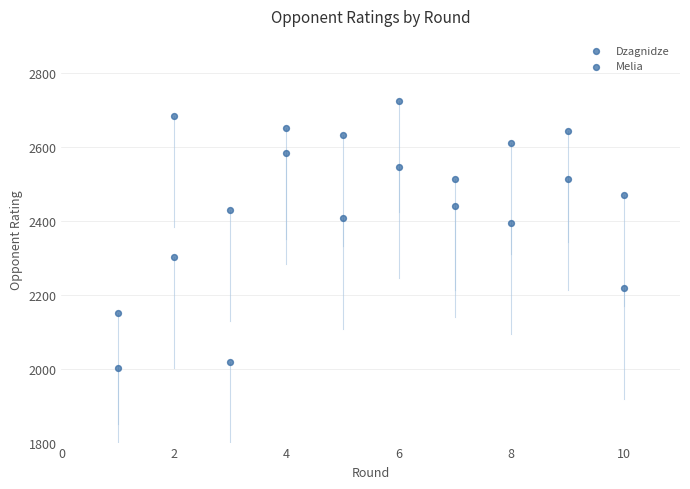

Count the number of points in this scatter plot.

20